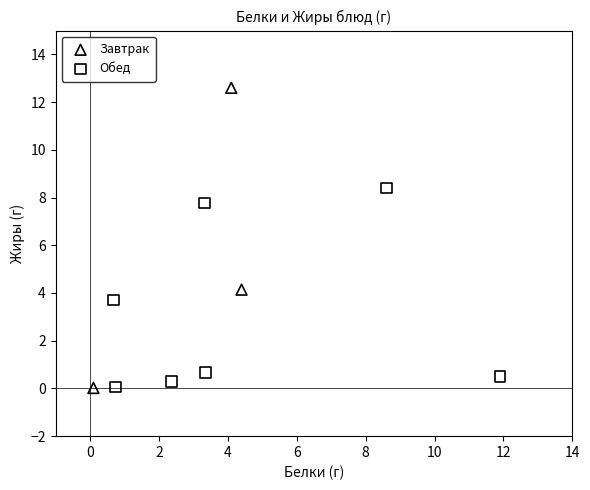

Which series contains the highest Y value?

Завтрак